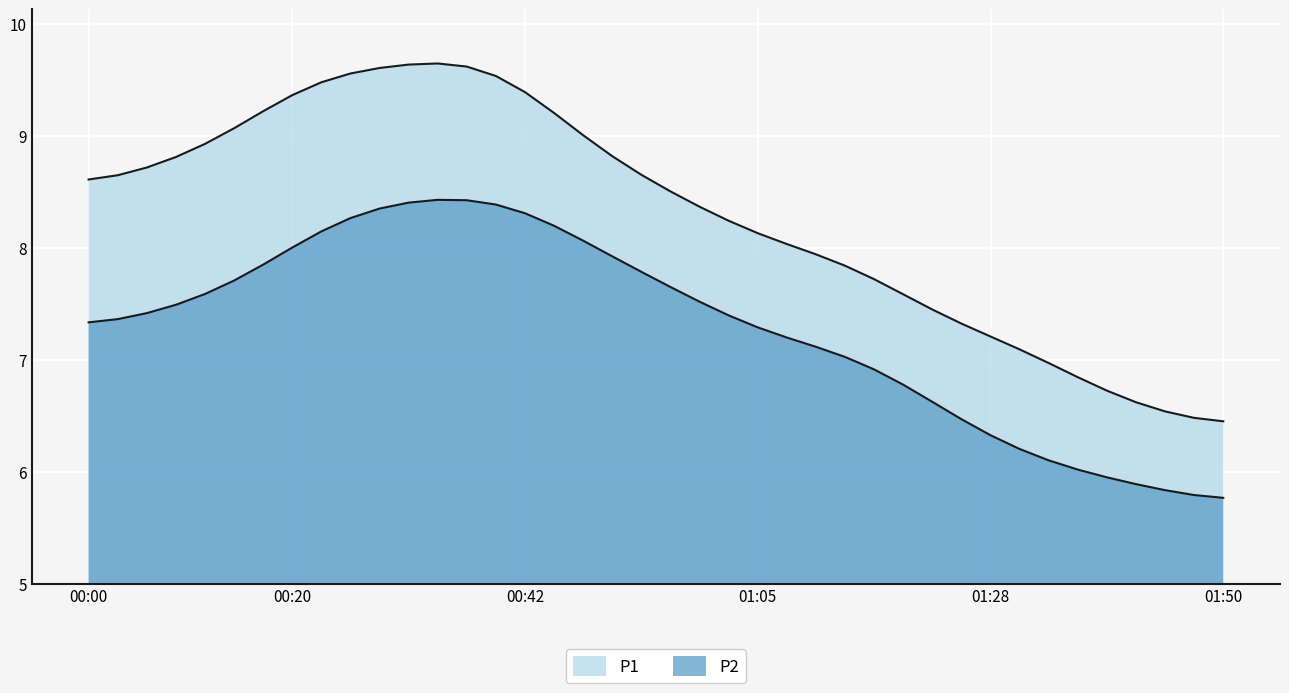

How many data points in P2 are less than 7?

12